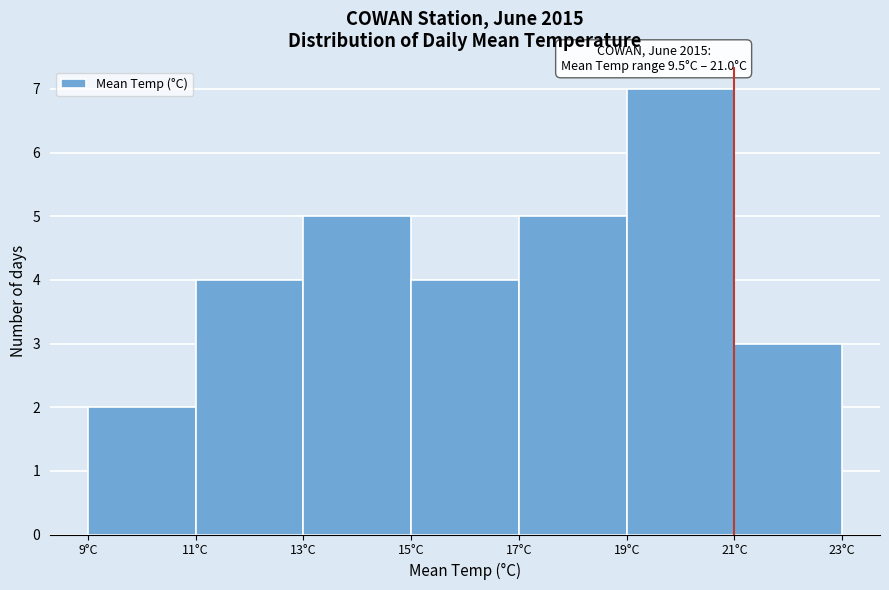

Which range on the x-axis has the tallest bar?

19 to 21